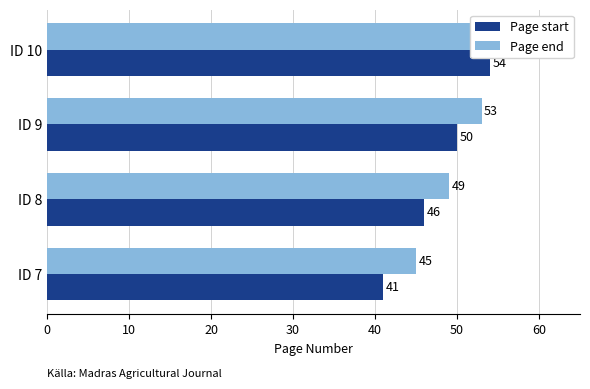

Rank the series by their maximum value, from lowest to highest.

Page start, Page end